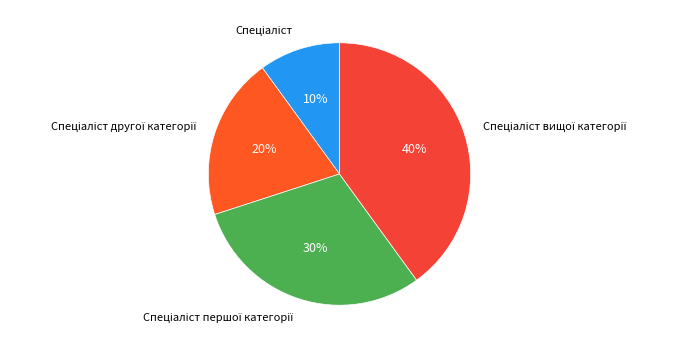

To the nearest percent, what is the average slice percentage?

25%